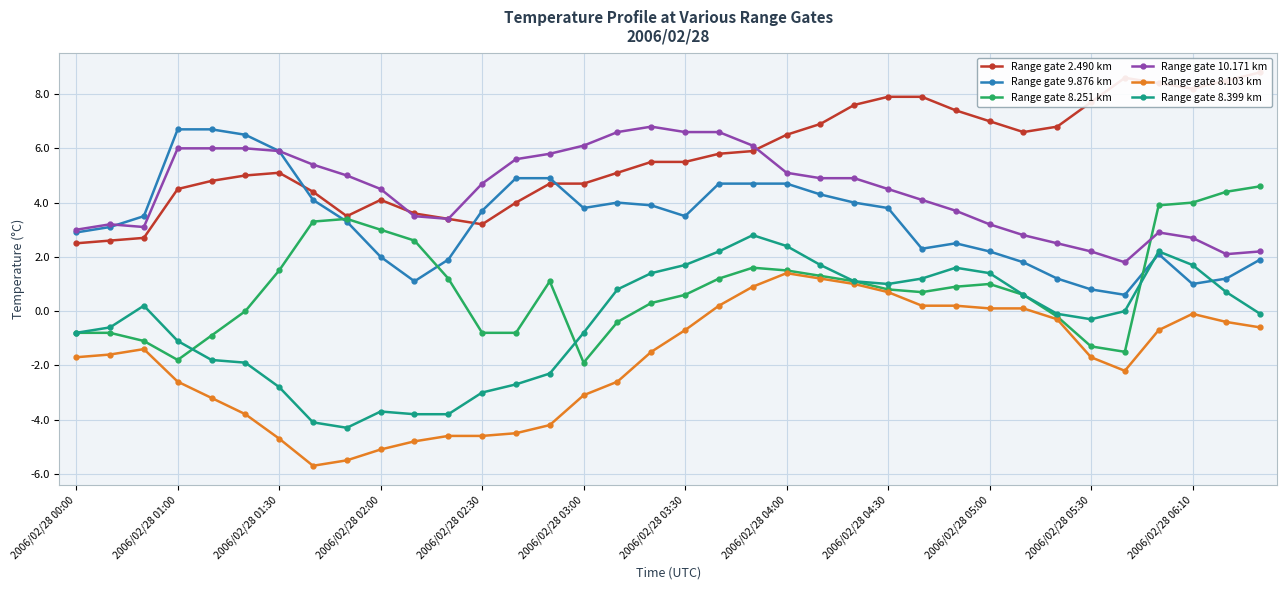

True or false: Range gate 10.171 km and Range gate 8.103 km intersect in this chart.

False